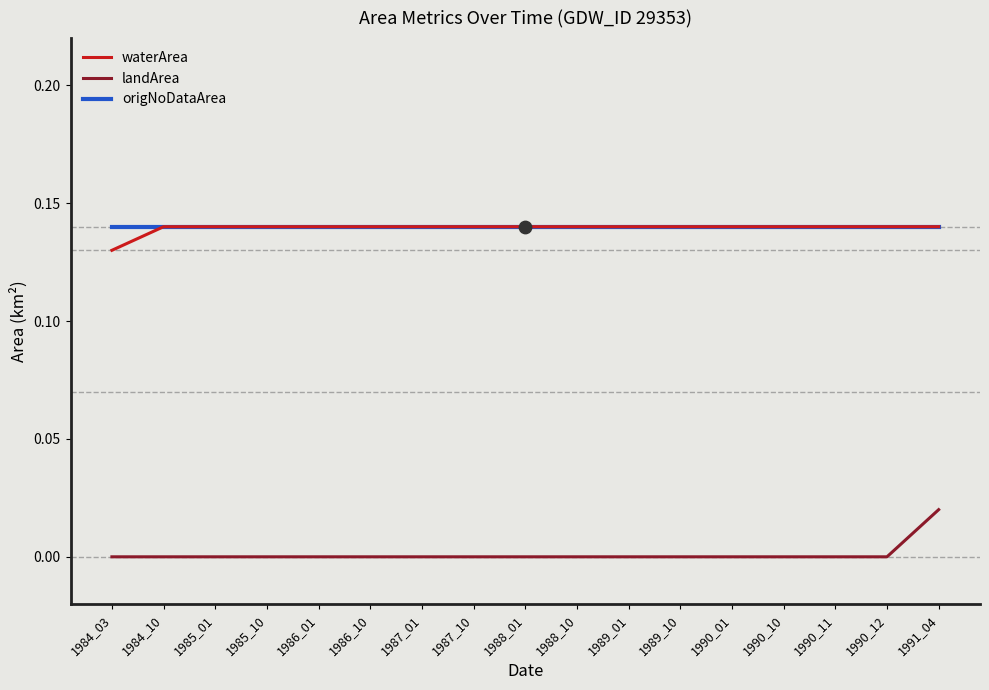

Which series has the widest spread of values?

landArea